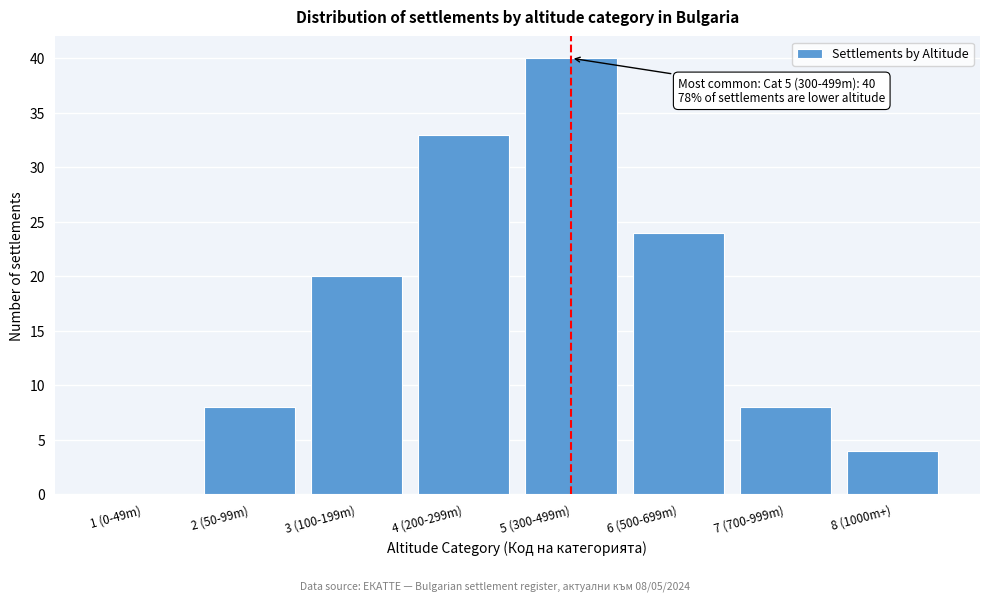

Reading right to left, transcribe all the data shown in this chart.

8 (1000m+)=4	7 (700-999m)=8	6 (500-699m)=24	5 (300-499m)=40	4 (200-299m)=33	3 (100-199m)=20	2 (50-99m)=8	1 (0-49m)=0